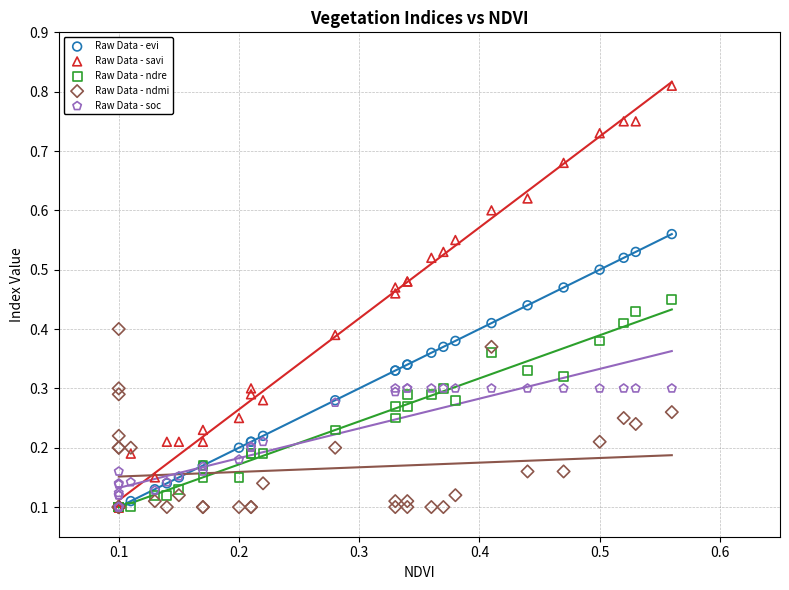

What are all the series names shown in the legend?

Raw Data - evi, Raw Data - savi, Raw Data - ndre, Raw Data - ndmi, Raw Data - soc